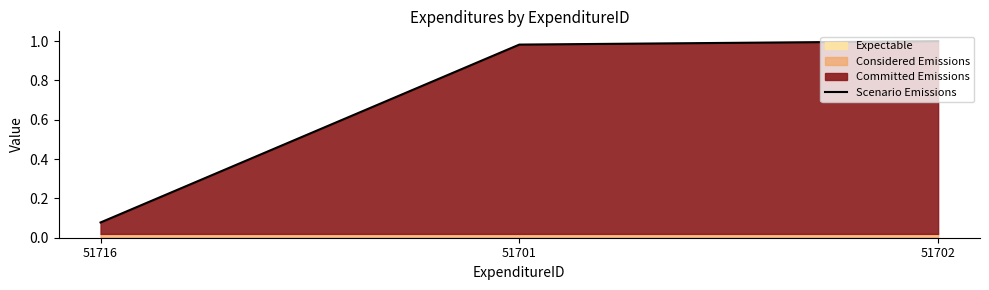

Reading left to right, extract all data points from this chart.

51716=0.1	51701=1.0	51702=1.0